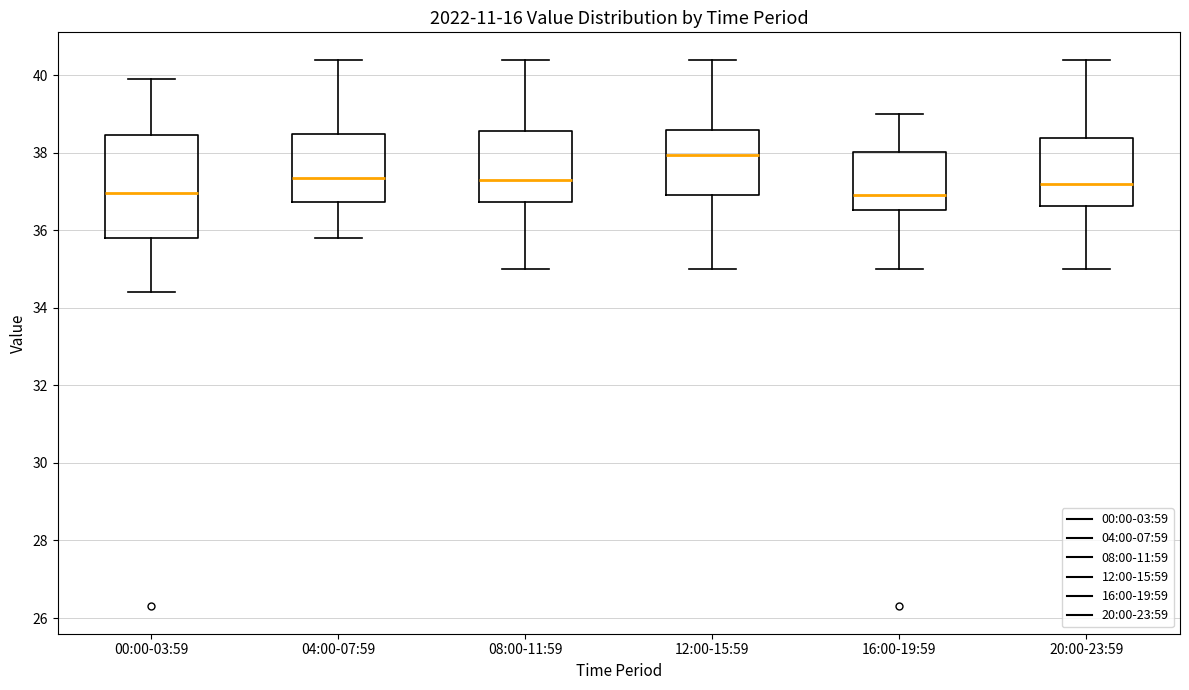

Comparing the boxes themselves (not the whiskers), which one is the tallest?

00:00-03:59